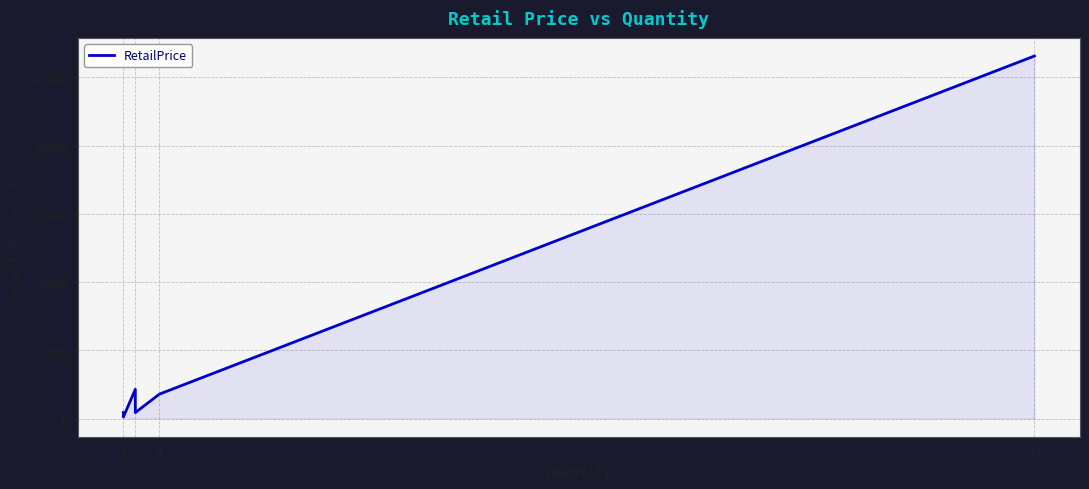

True or false: there are more than 2 points higher than both neighbors.

False